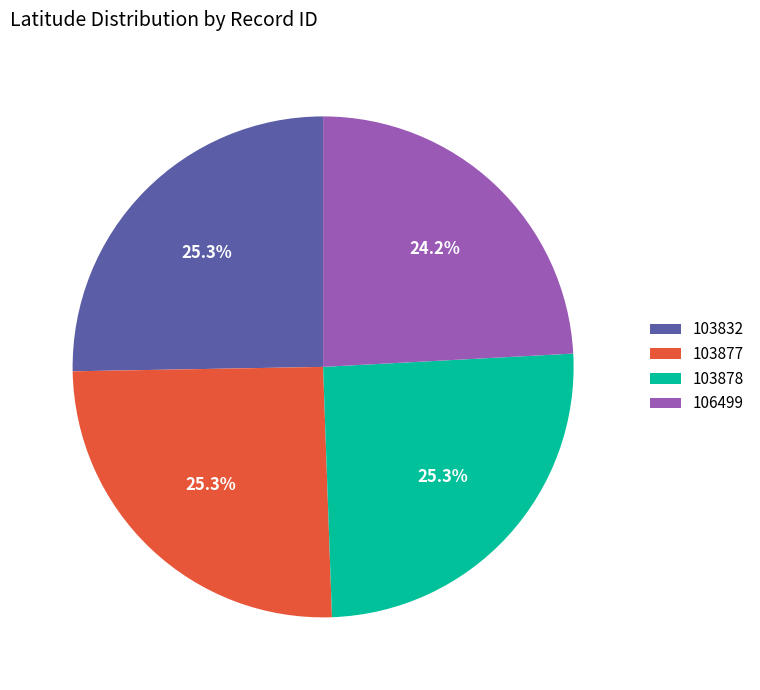

What percentage is the 106499 slice, to the nearest percent?

24%